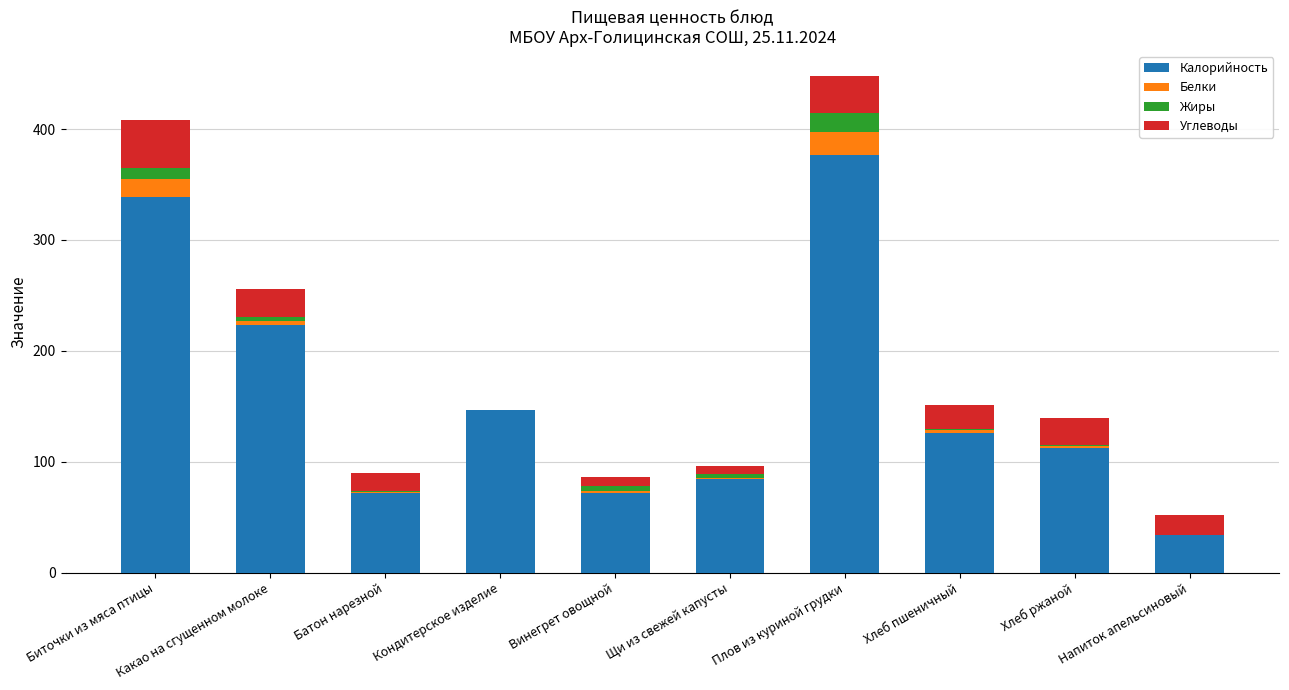

What is the highest value of the Калорийность series?

377.0